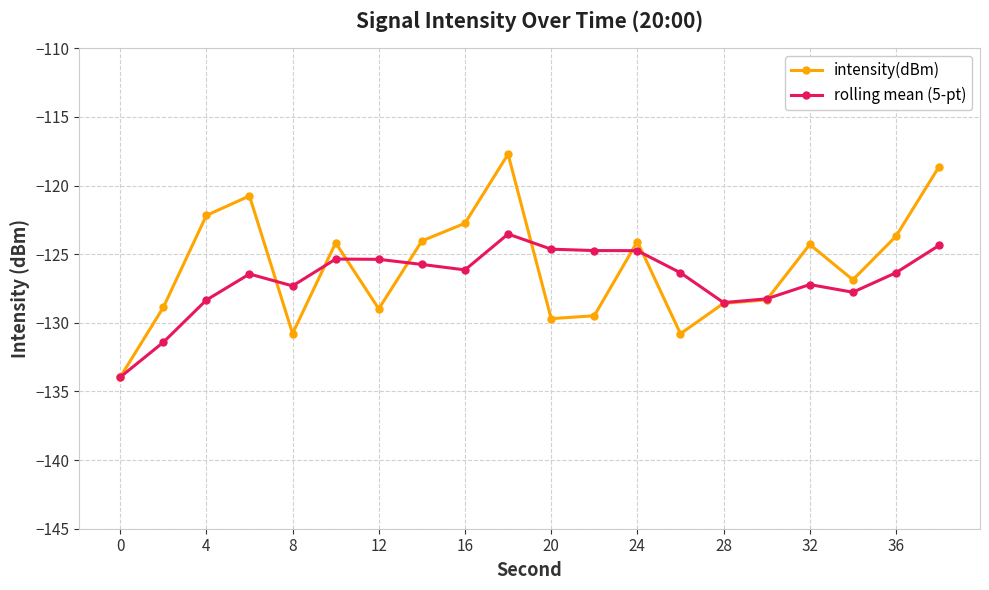

True or false: intensity(dBm) has more than 0 points higher than both neighbors.

True